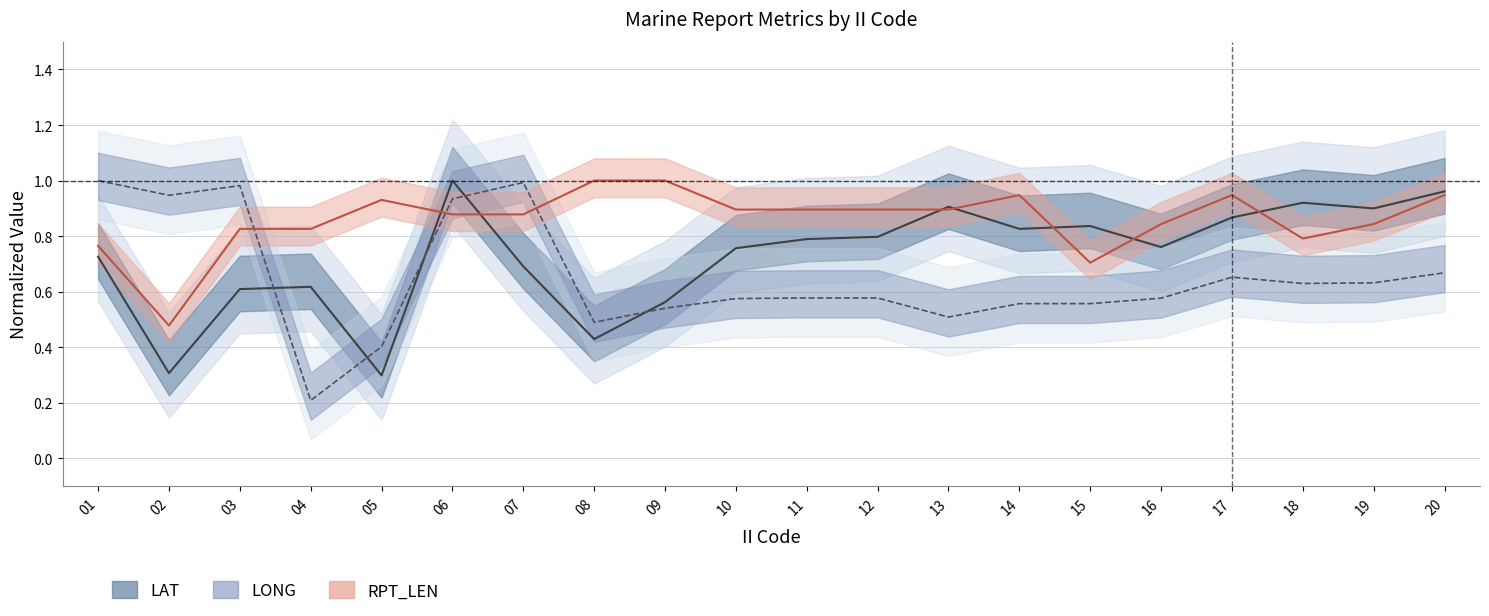

List the series in order of their peak value, lowest first.

LAT (mean), LONG (mean), RPT_LEN (mean)